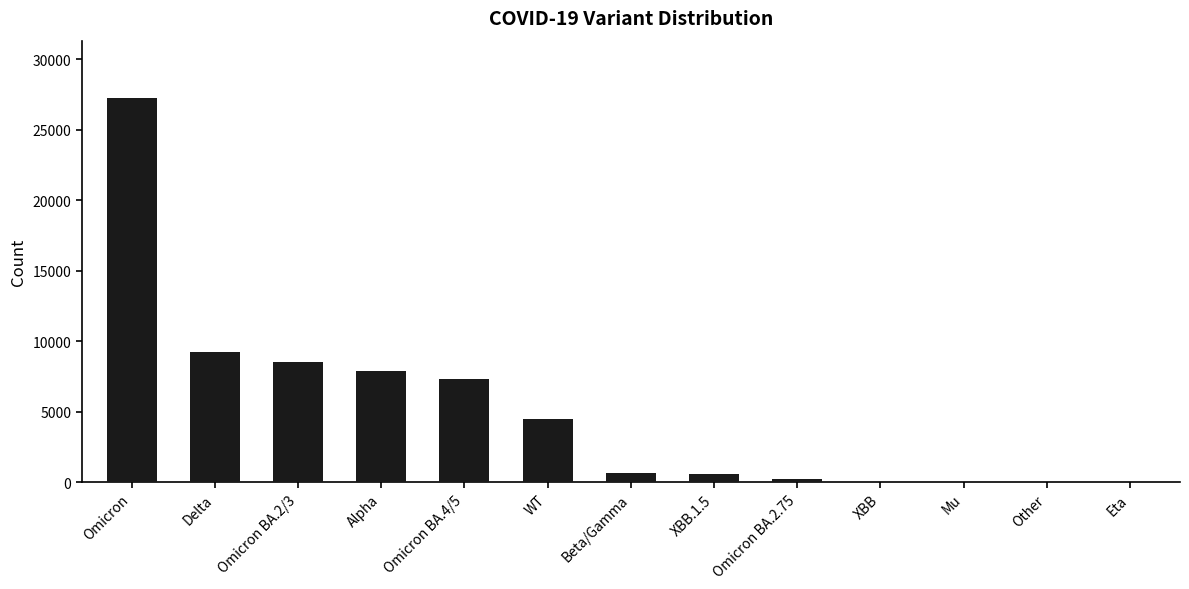

Where is the data nearest to the value 13621?

Delta